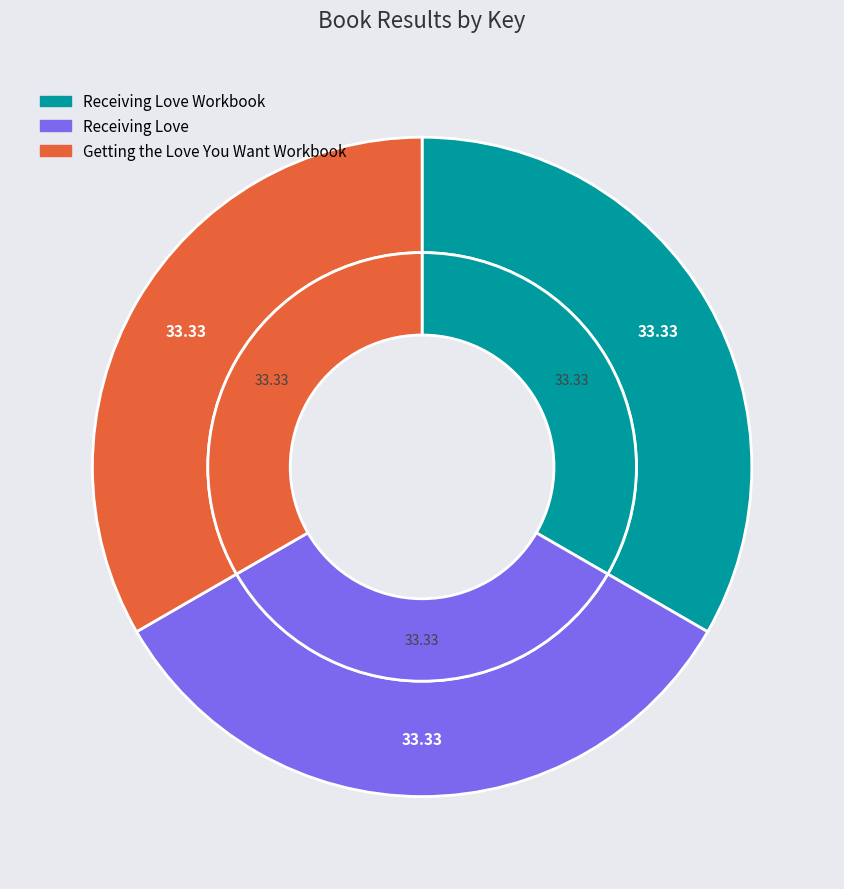

What percentage do Receiving Love Workbook and Getting the Love You Want Workbook together represent?

66.7%